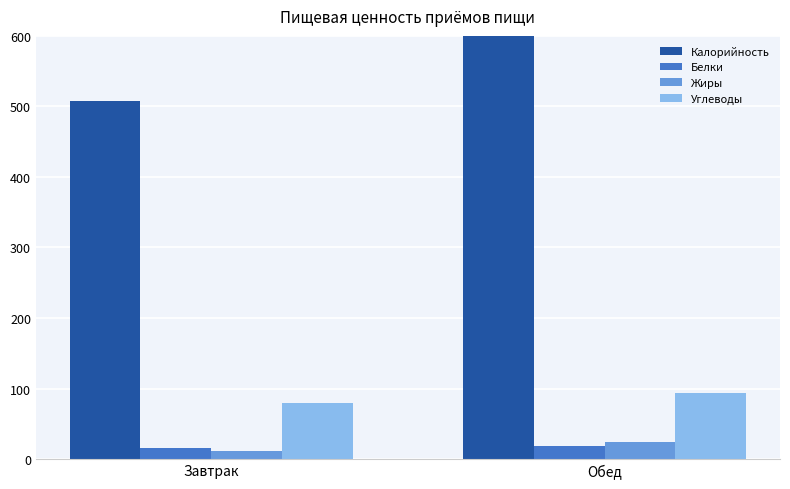

What is the greatest value displayed?

758.0